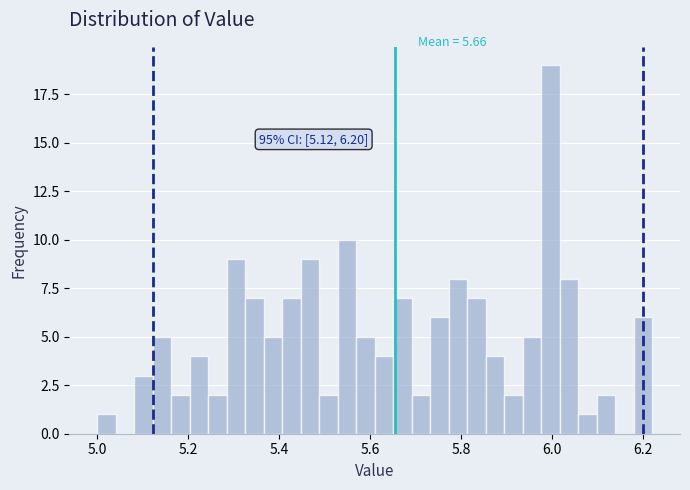

Read against the x-axis, roughly where is the centre of the tallest bar?

6.00